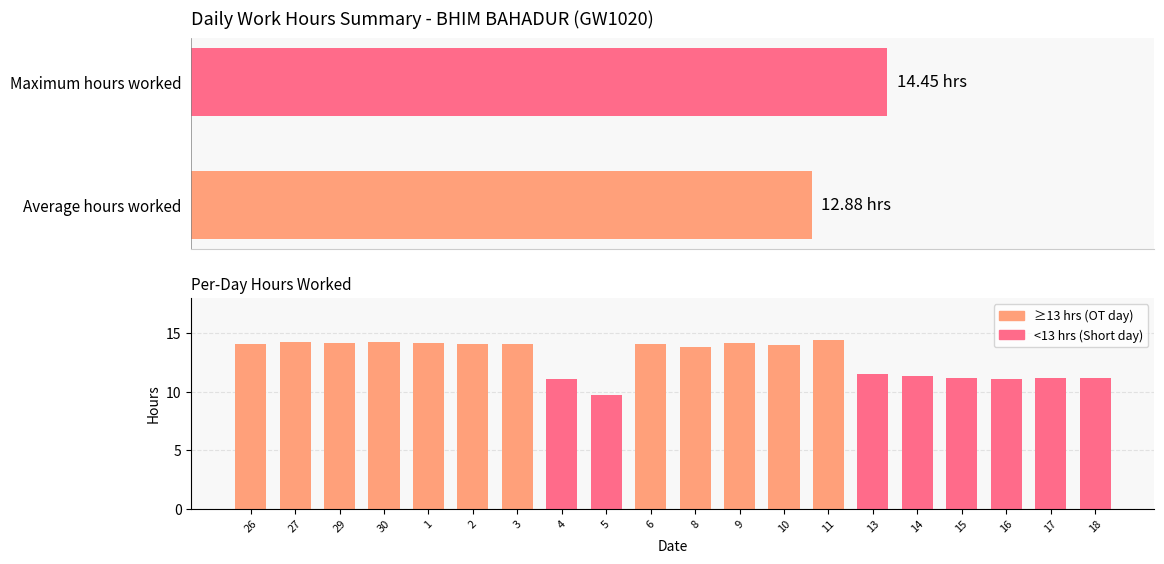

Reading left to right, list all the values displayed in this chart.

26=14.1	27=14.2	29=14.1	30=14.2	1=14.2	2=14.1	3=14.1	4=11.1	5=9.8	6=14.0	8=13.8	9=14.1	10=14.0	11=14.4	13=11.5	14=11.3	15=11.2	16=11.1	17=11.2	18=11.2